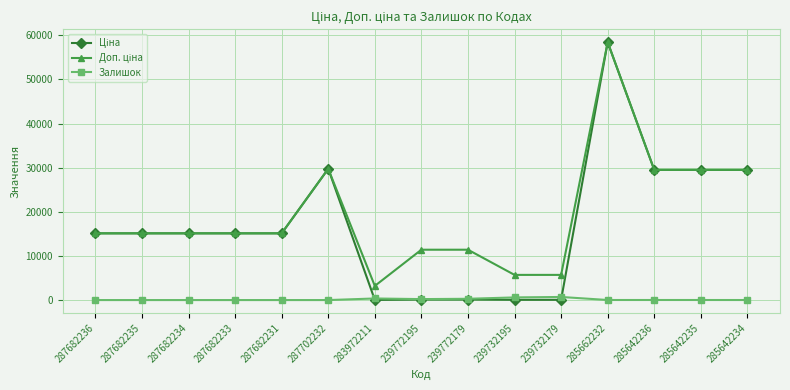

What is the total value across all series at 287682231?

30240.0